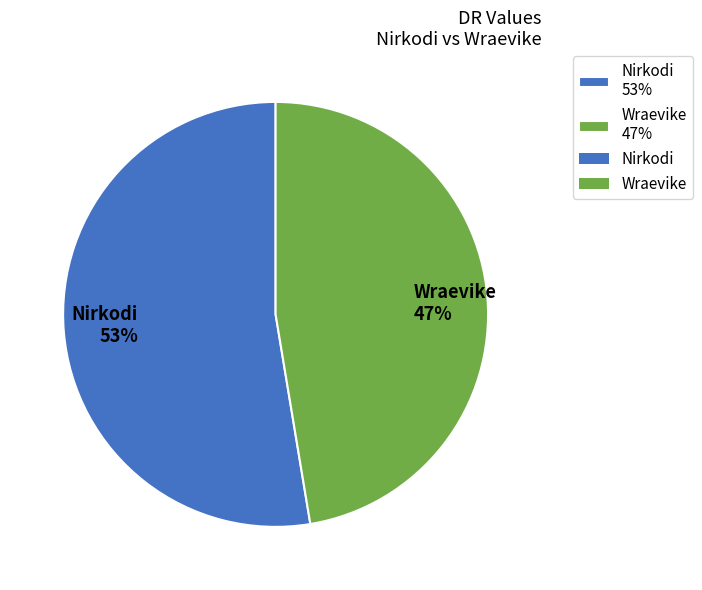

What percentage is the Wraevike slice, to the nearest percent?

47%